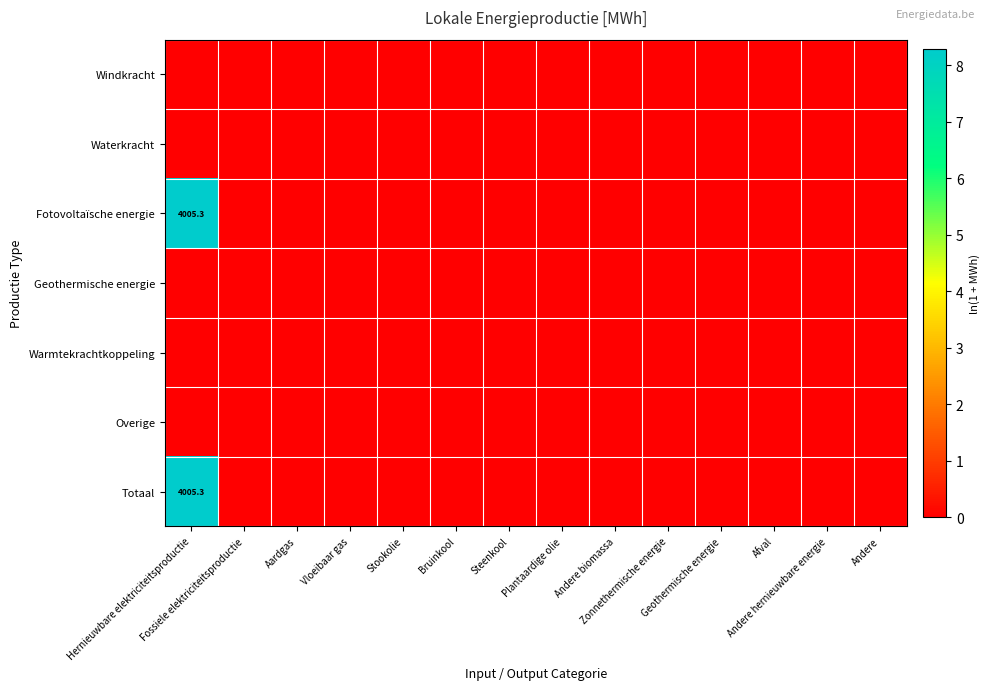

What is the greatest value displayed?

8.3